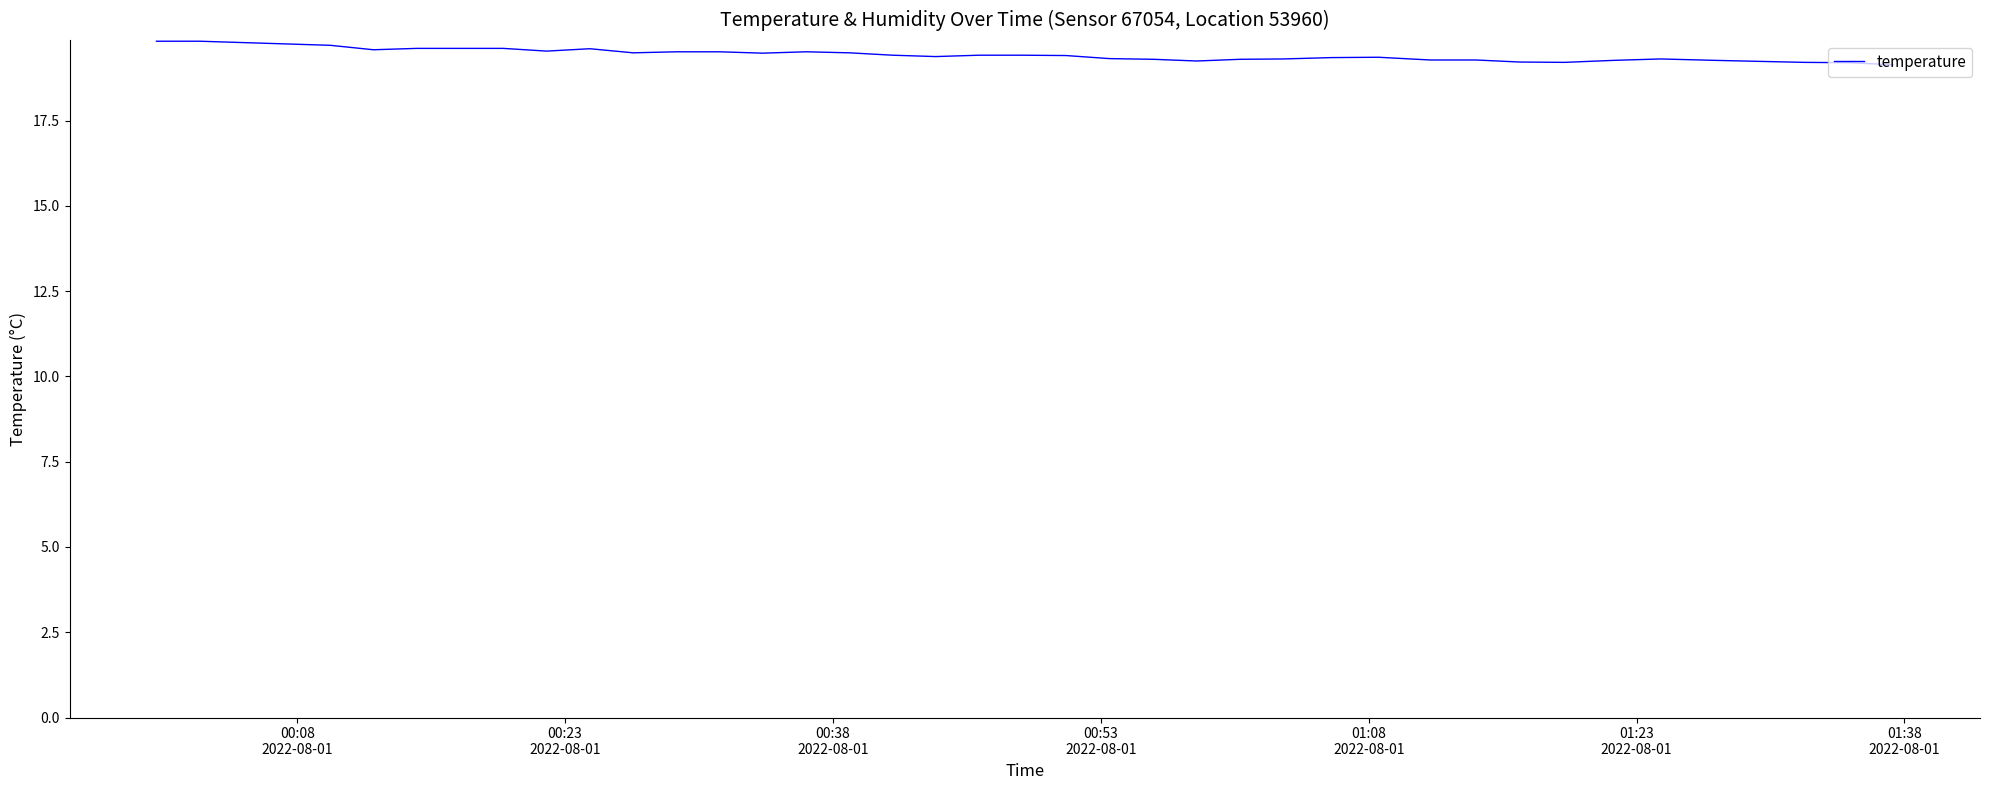

What is the difference between the maximum and minimum values?

0.7